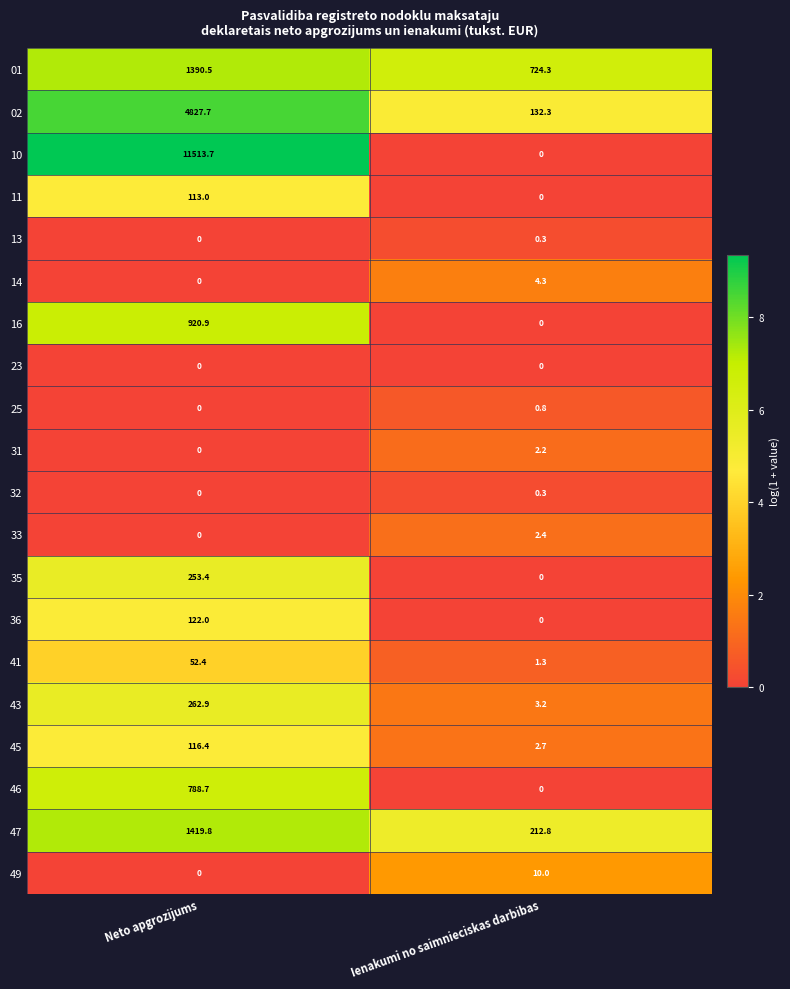

At which category does the chart reach its peak across all series?

Neto apgrozijums